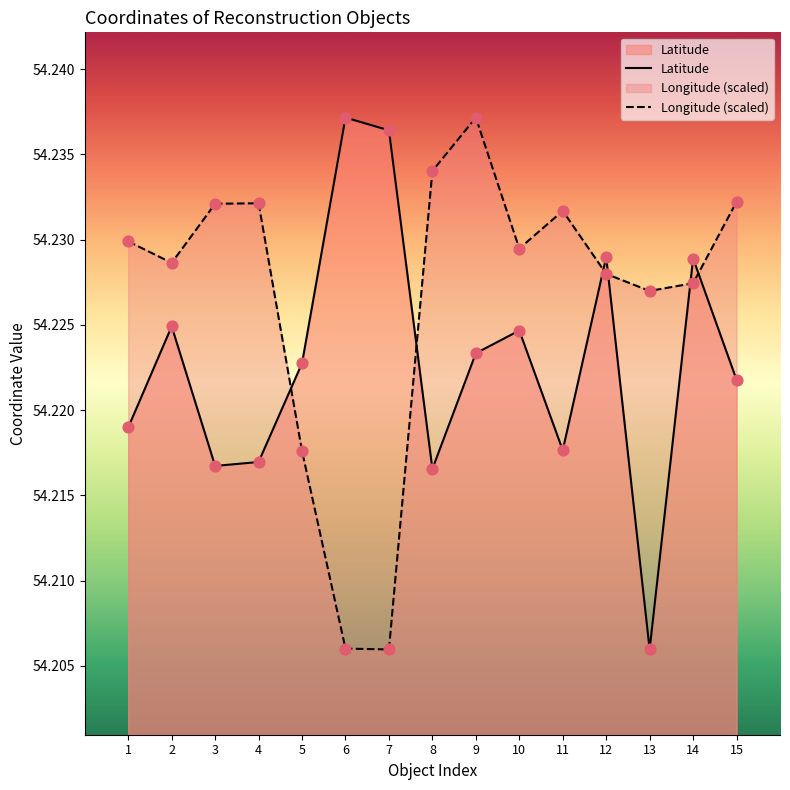

Which series reaches the maximum Y coordinate?

Latitude